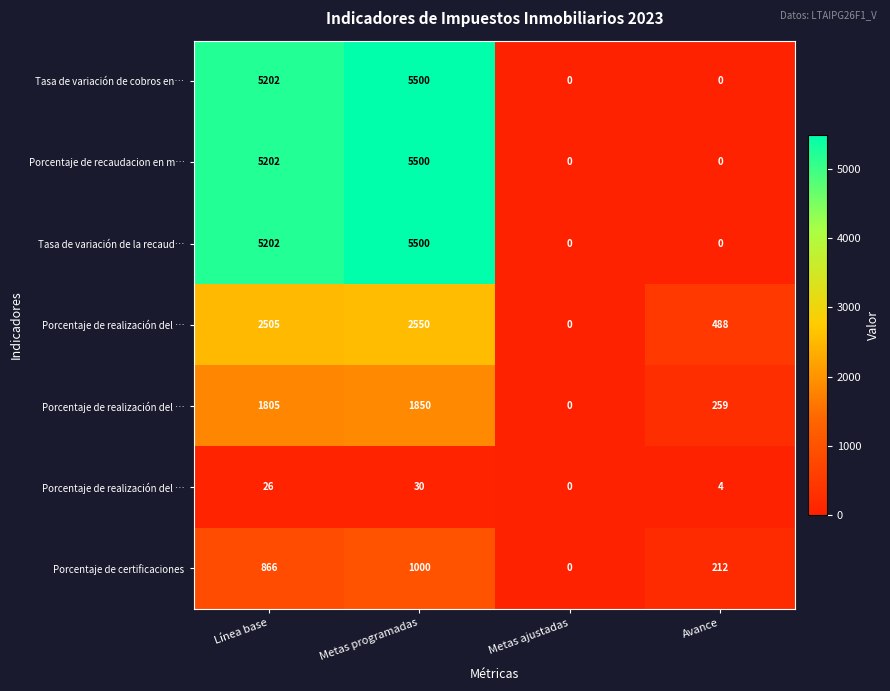

What is the greatest value displayed?

5500